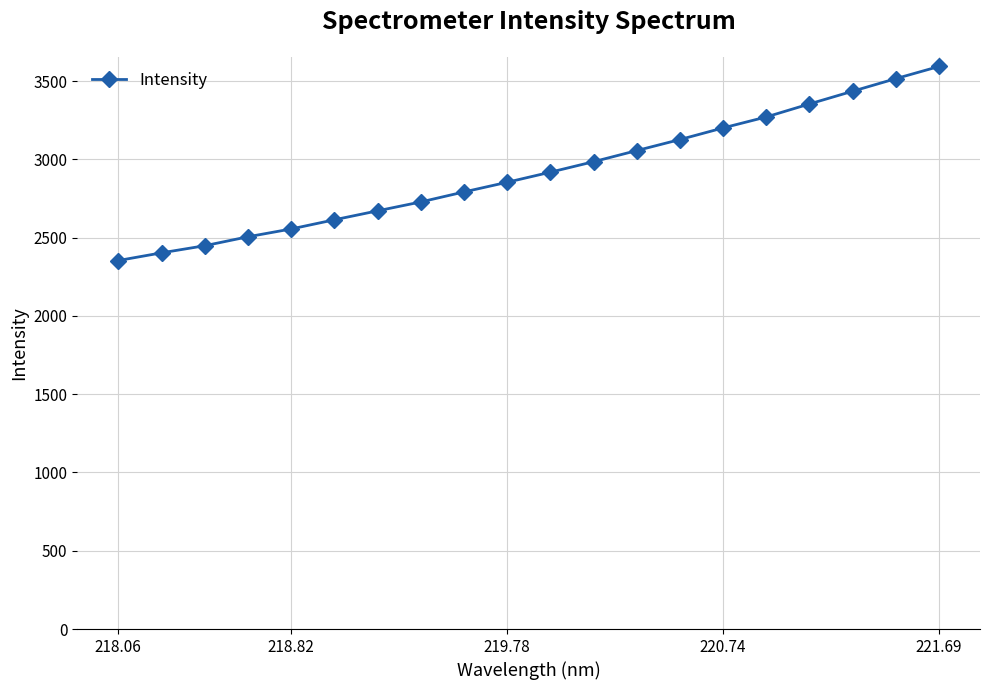

Is this an area chart (filled region under the line)?

No